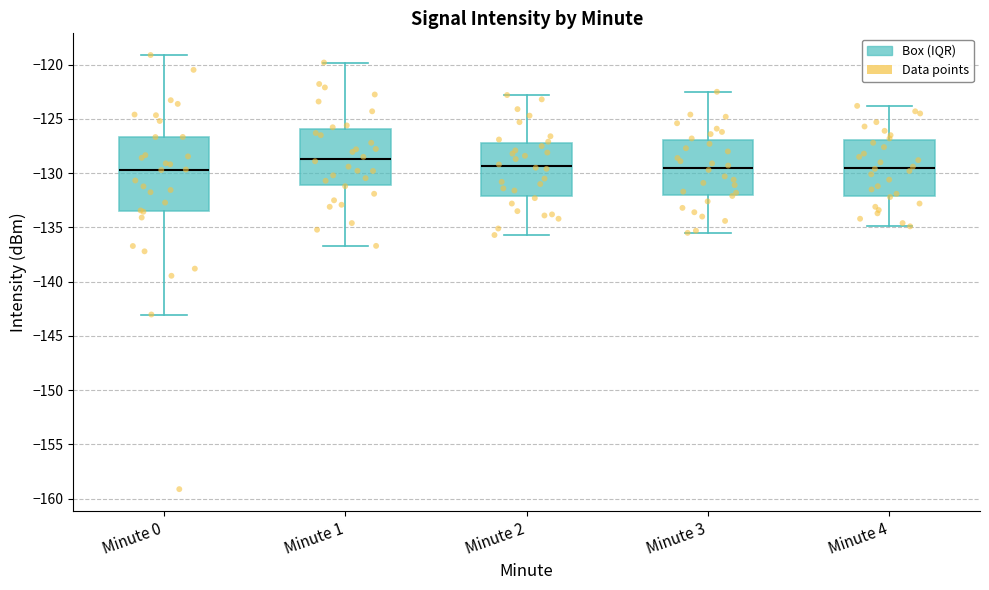

Reading left to right, transcribe this box plot: for each box, give where its median line is, the range the box spans, and where its two whiskers end, as read against the y-axis. The values are not printed on the chart, so give them approximately, as read against the axis.

Minute 0: median -129.5, box -133.5 to -126.5, whiskers -143.0 to -119.0
Minute 1: median -128.5, box -131.0 to -126.0, whiskers -136.5 to -120.0
Minute 2: median -129.5, box -132.0 to -127.0, whiskers -135.5 to -123.0
Minute 3: median -129.5, box -132.0 to -127.0, whiskers -135.5 to -122.5
Minute 4: median -129.5, box -132.0 to -127.0, whiskers -135.0 to -124.0